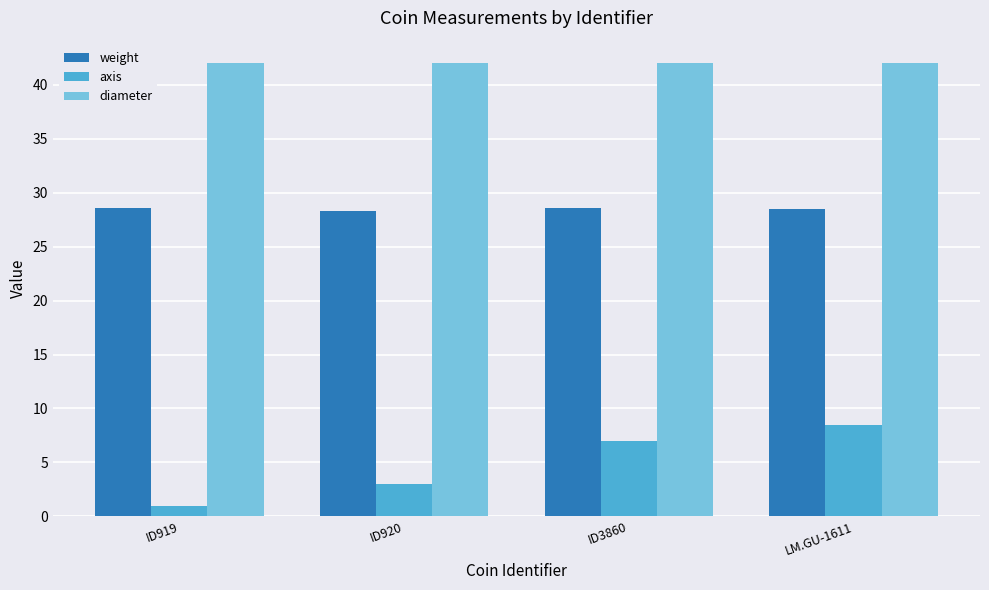

Rank the series by their average value, from lowest to highest.

axis, weight, diameter